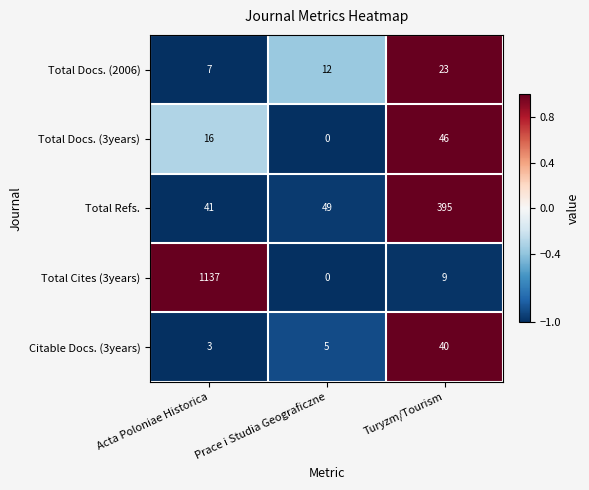

What is the total value across all series at Turyzm/Tourism?

513